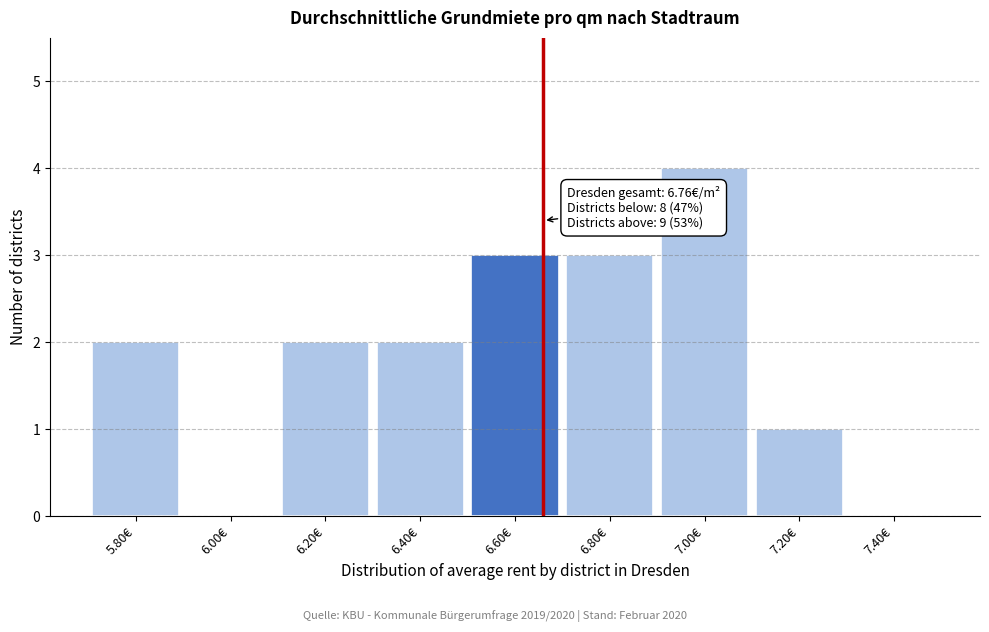

Reading left to right, extract all data points from this chart.

5.80€=2	6.00€=0	6.20€=2	6.40€=2	6.60€=3	6.80€=3	7.00€=4	7.20€=1	7.40€=0